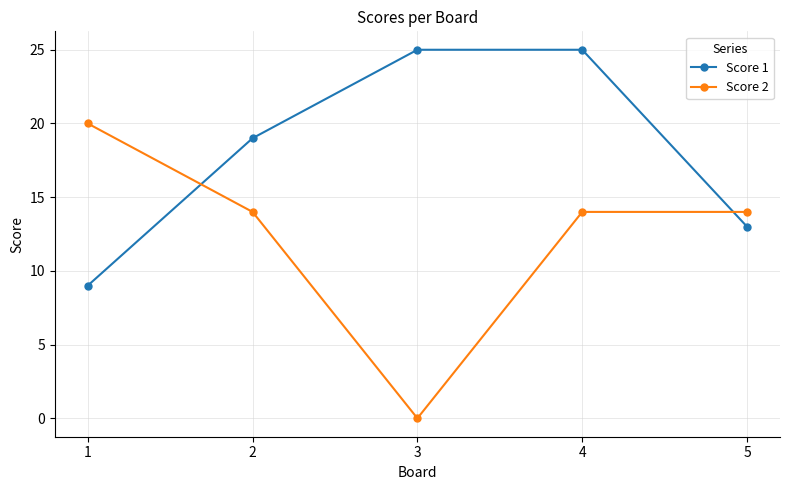

What is the total value across all series at 1?

29